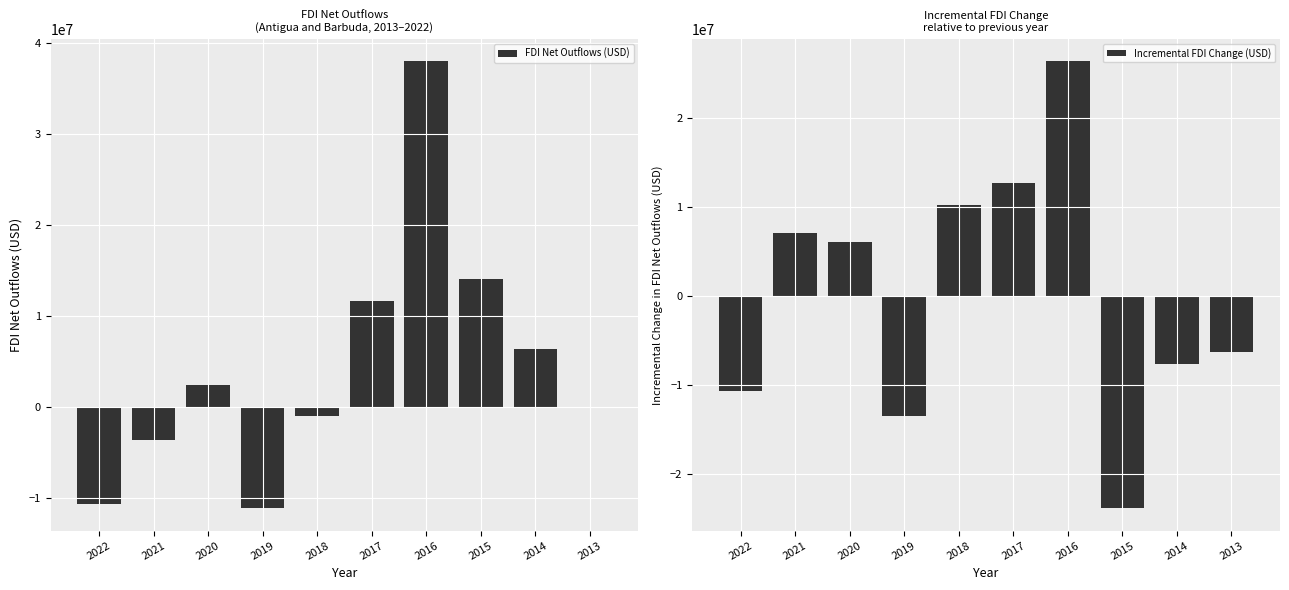

What is the minimum value shown in the chart?

-23907053.5